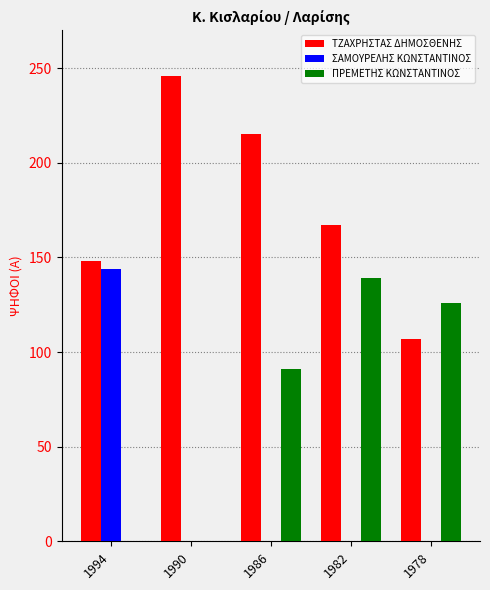

Is it true that ΣΑΜΟΥΡΕΛΗΣ ΚΩΝΣΤΑΝΤΙΝΟΣ equals 246 at 1994?

False